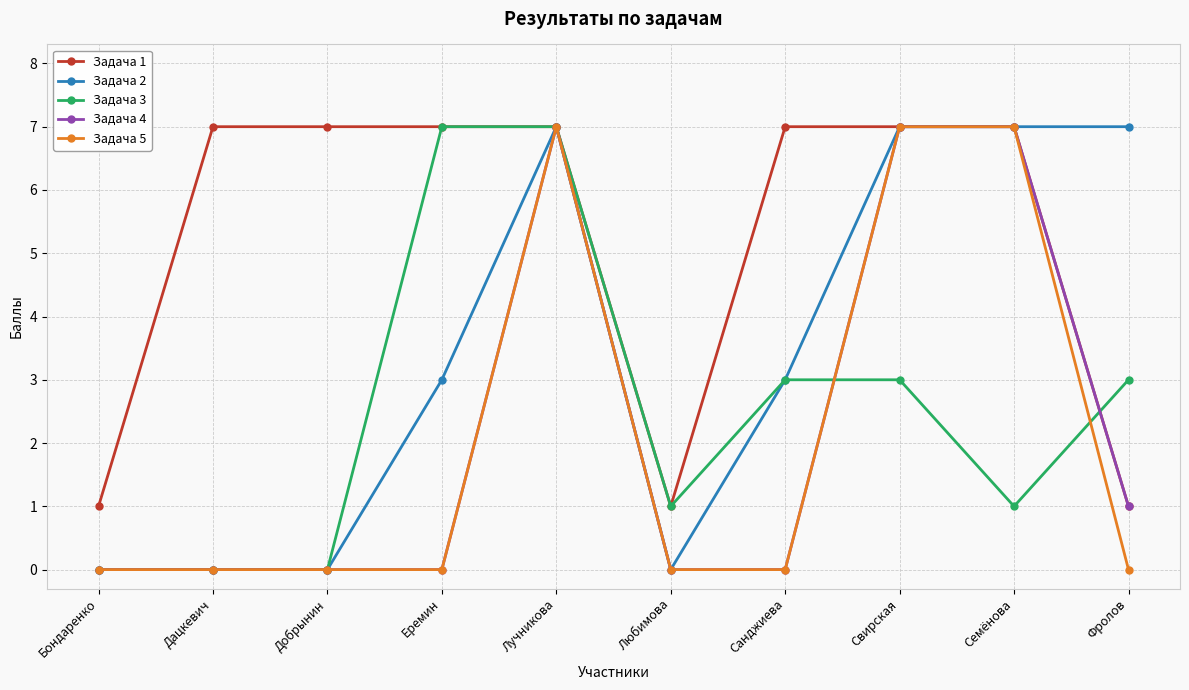

True or false: Задача 1 has a value of 10 at Добрынин.

False